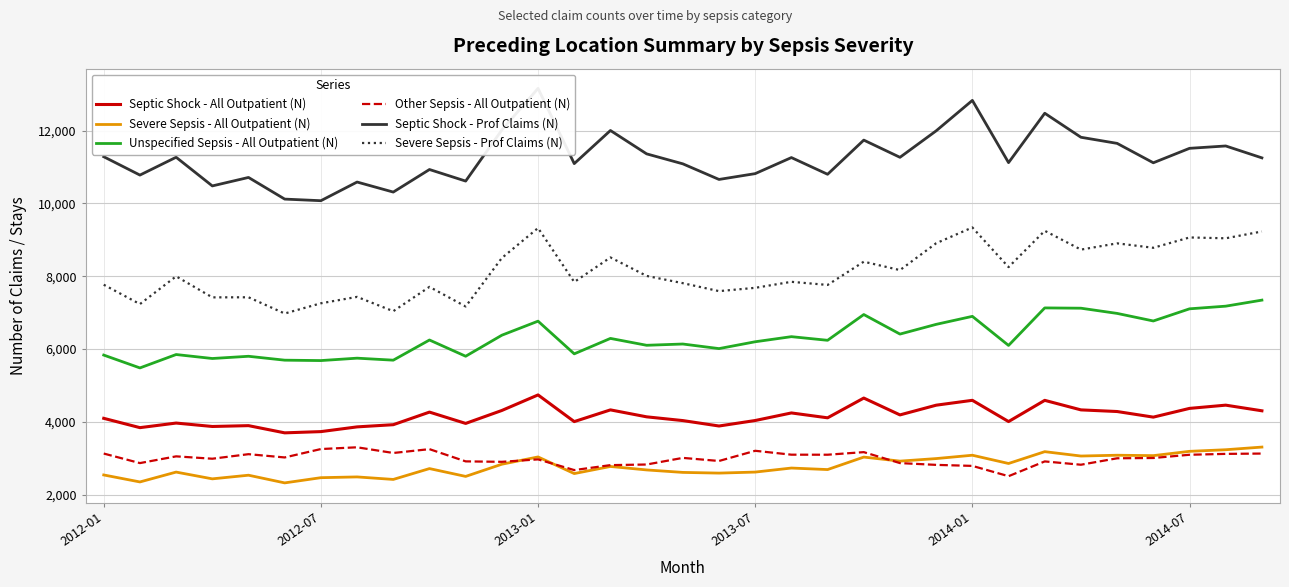

True or false: Other Sepsis - All Outpatient (N) has more than 1 points higher than both neighbors.

True